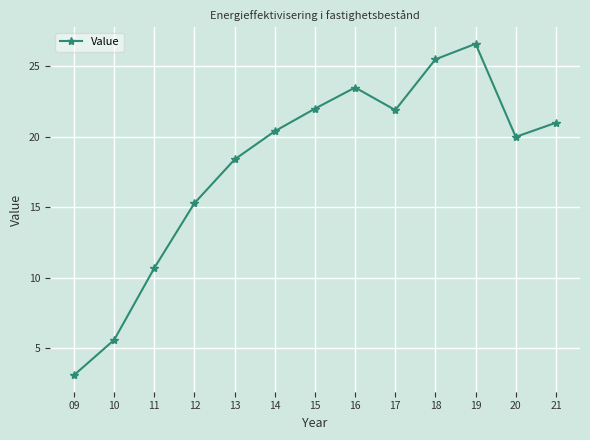

Which has a higher value, 13 or 10?

13